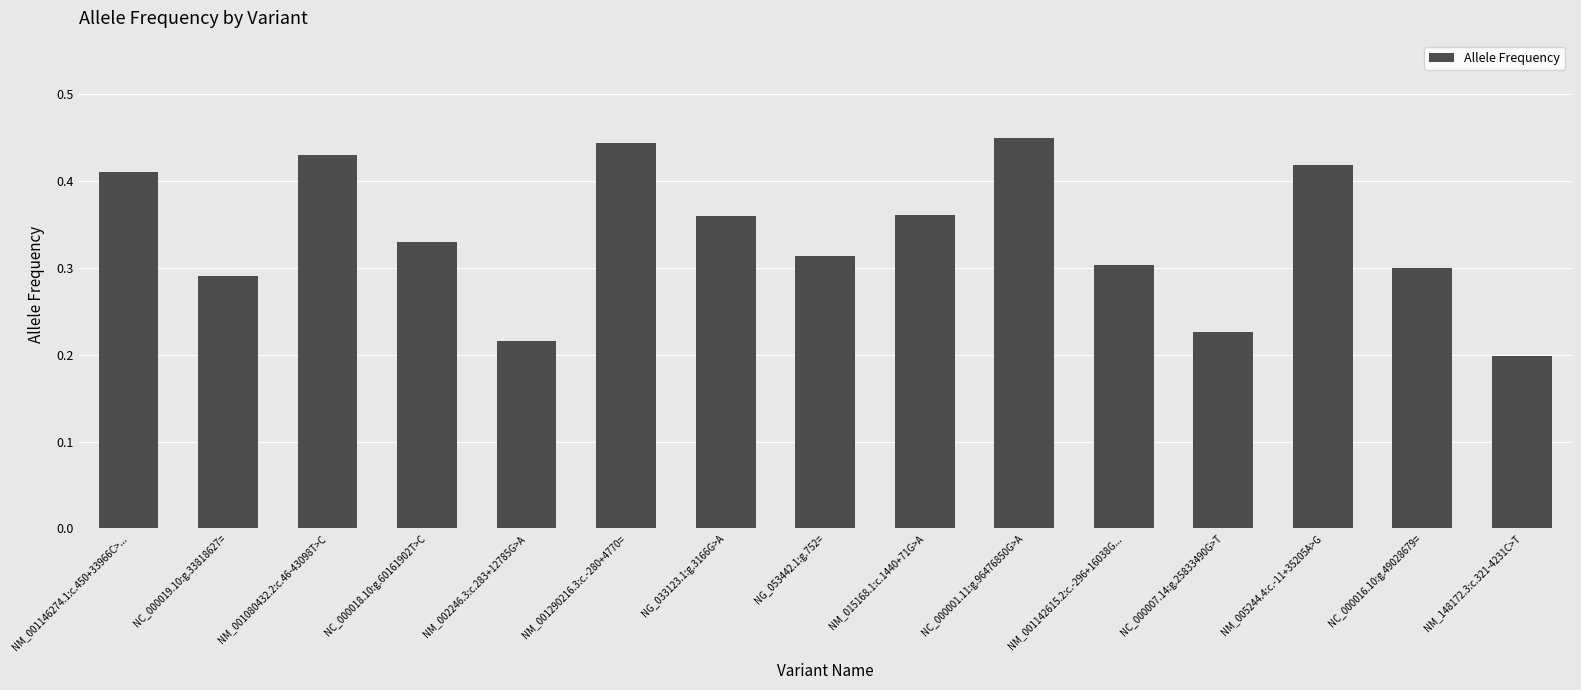

Between NC_000019.10:g.33818627= and NM_001080432.2:c.46-43098T>C, which is larger?

NM_001080432.2:c.46-43098T>C